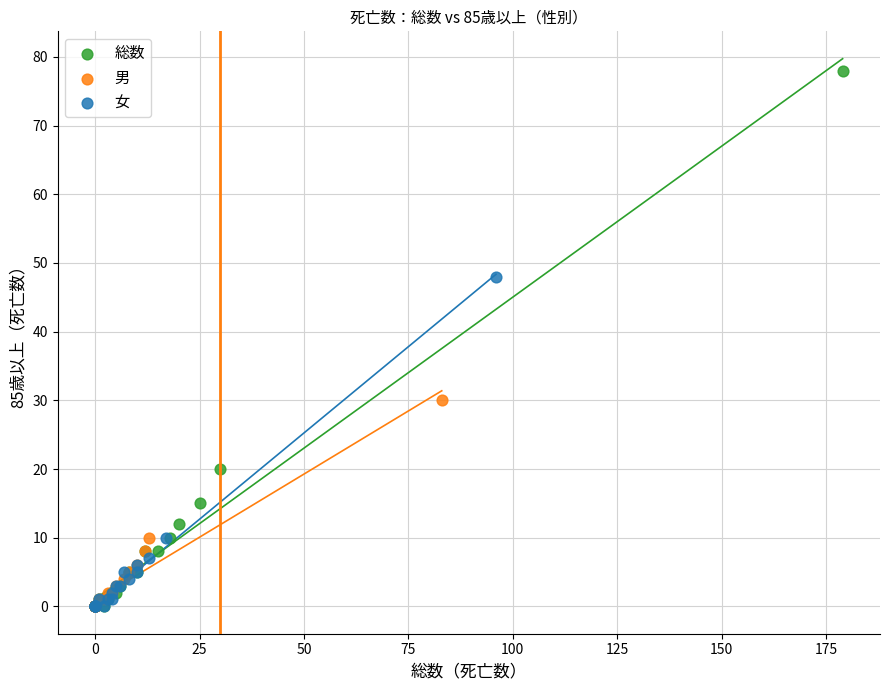

Which series has the widest spread of Y values?

総数